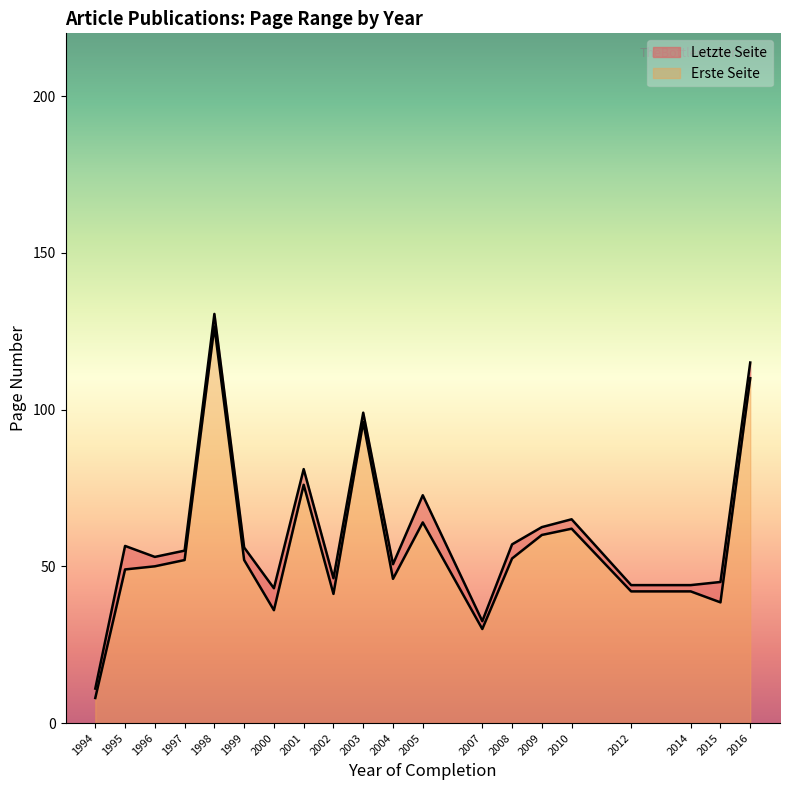

Which series has the largest total across all categories?

Letzte Seite